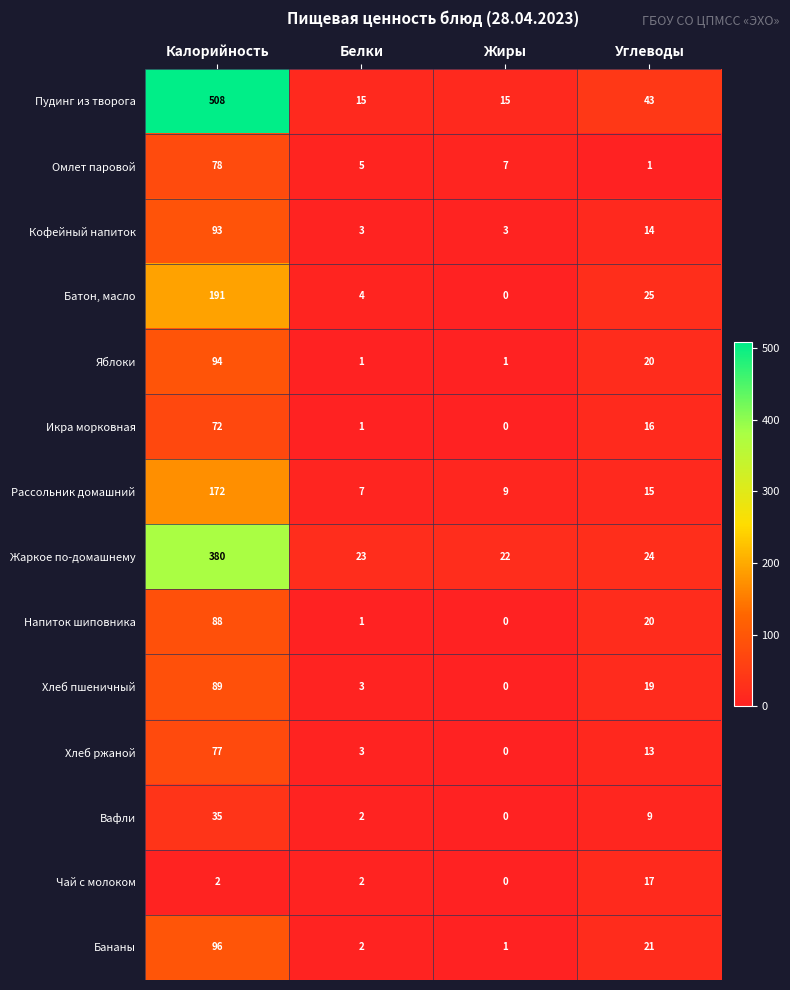

Count the number of categories in the chart.

4